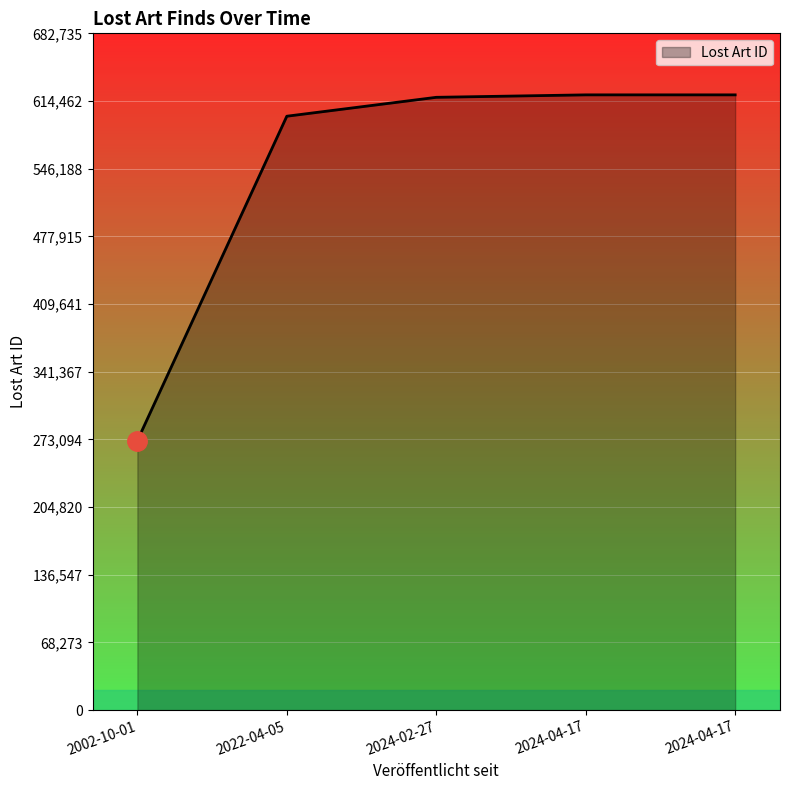

Approximately how many times larger is the value at 2002-10-01 compared to 2024-02-27?

0.4